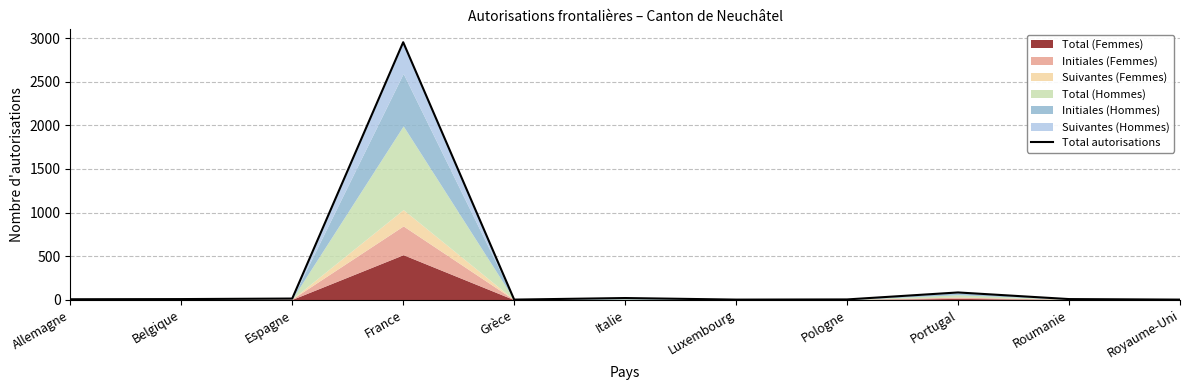

What is the change in value from Allemagne to Belgique?

+2